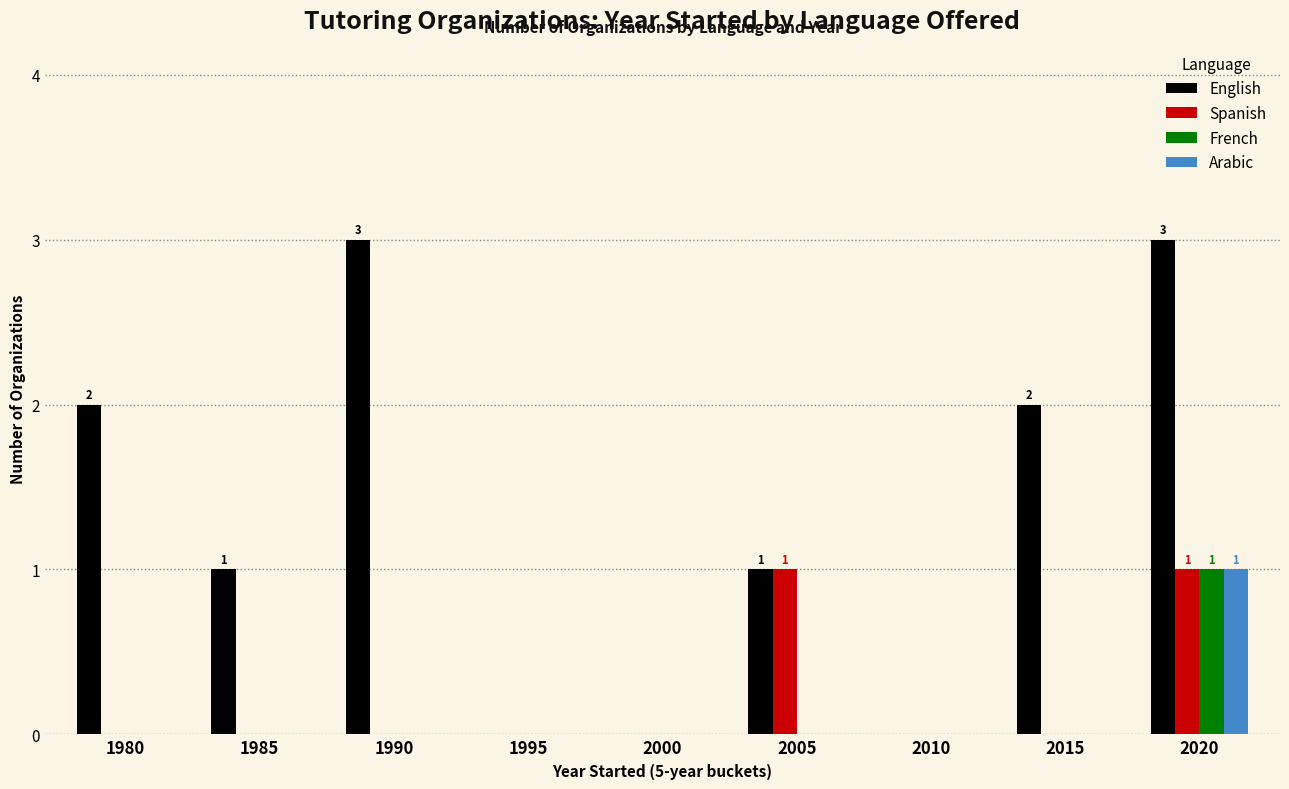

How many data points does each series have?

9